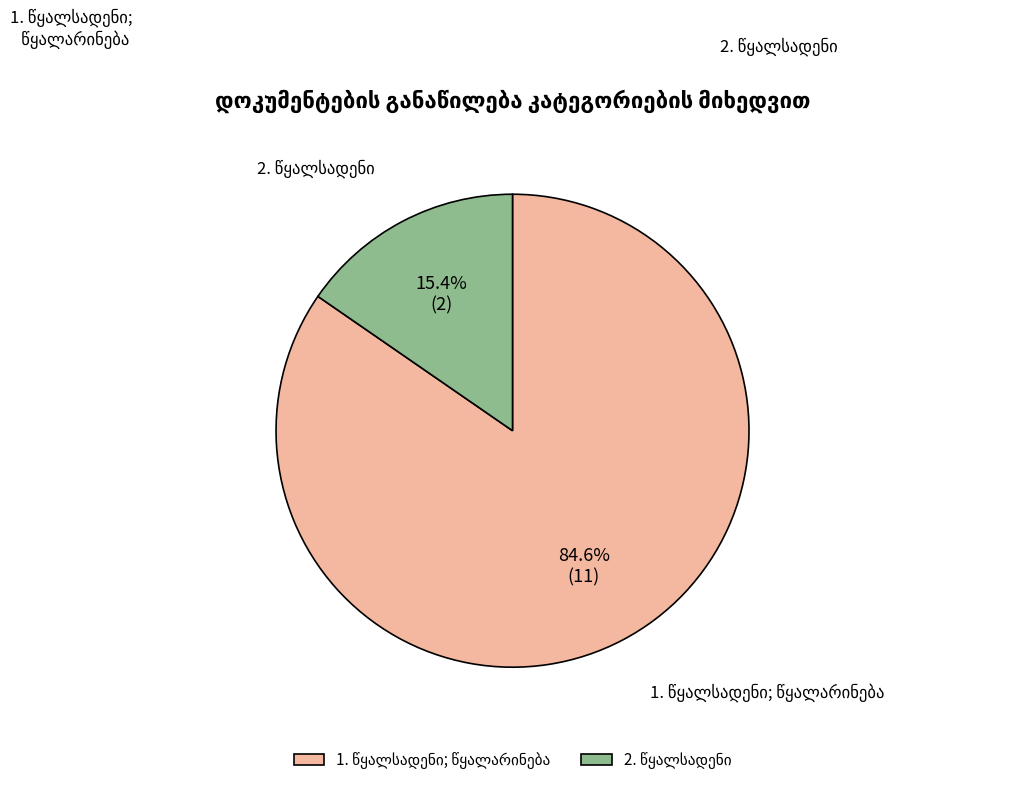

Is there any slice that represents more than half of the pie?

Yes